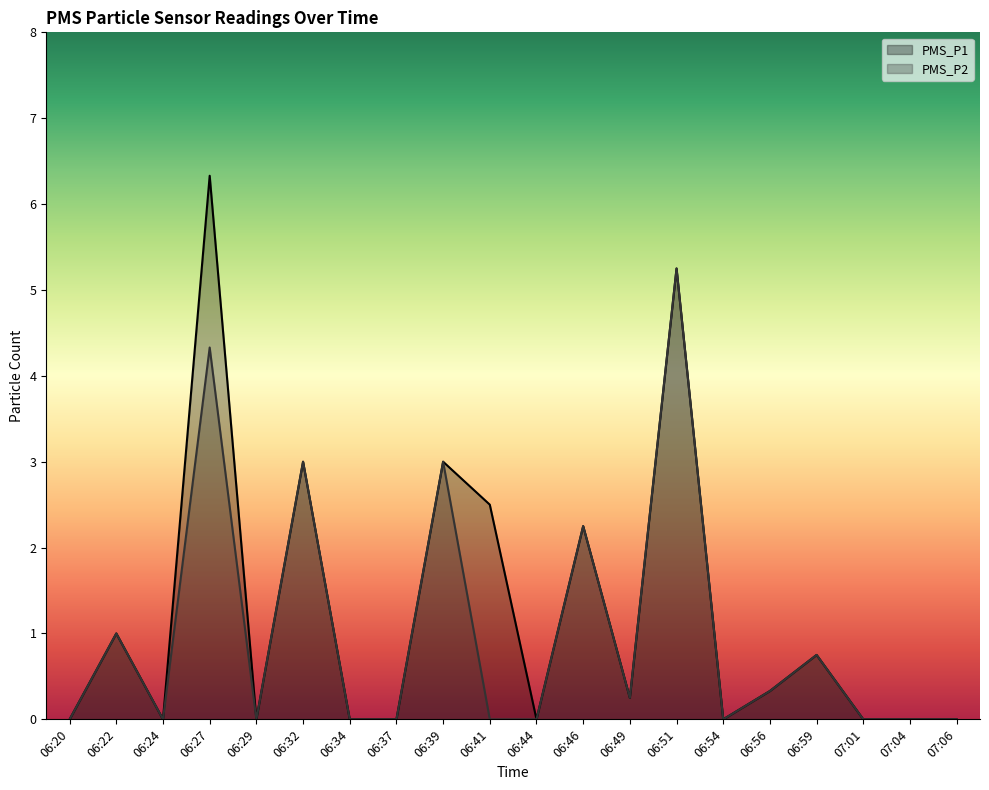

How many data points does each series have?

20